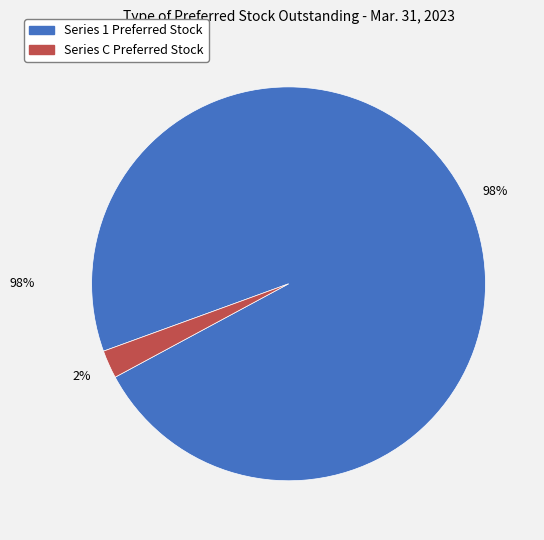

What is the total percentage of Series C Preferred Stock and Series 1 Preferred Stock?

100.0%